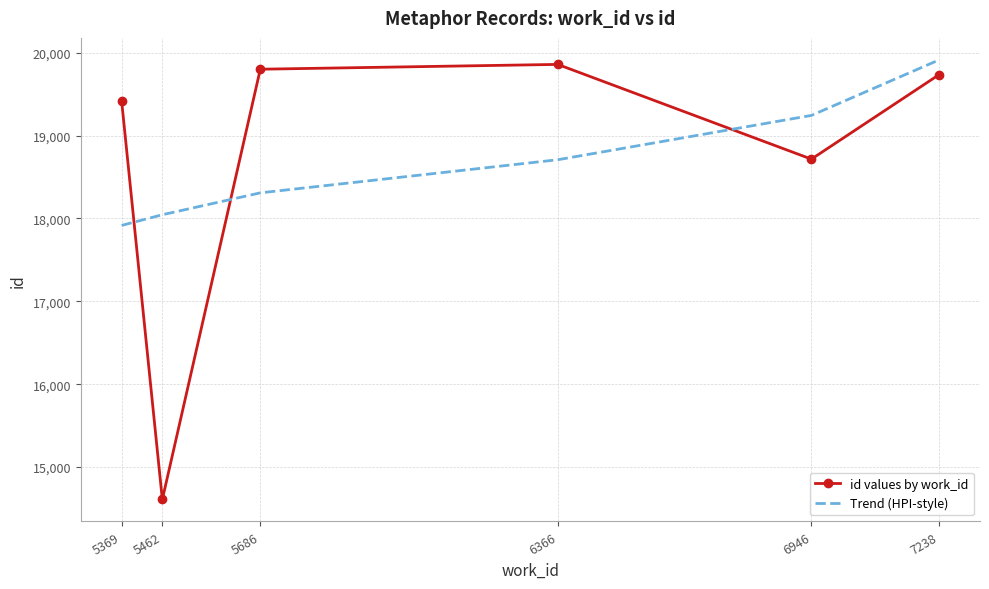

Which series has the widest spread of values?

id values by work_id